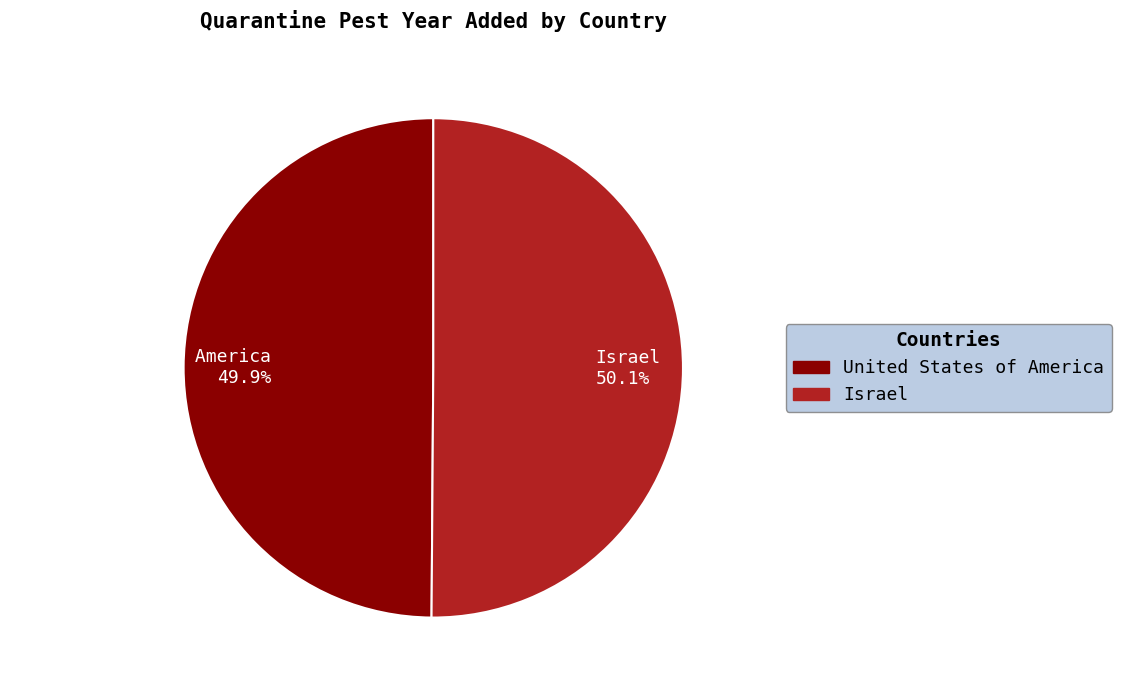

Combined, do United States of America and Israel account for over 50%?

Yes